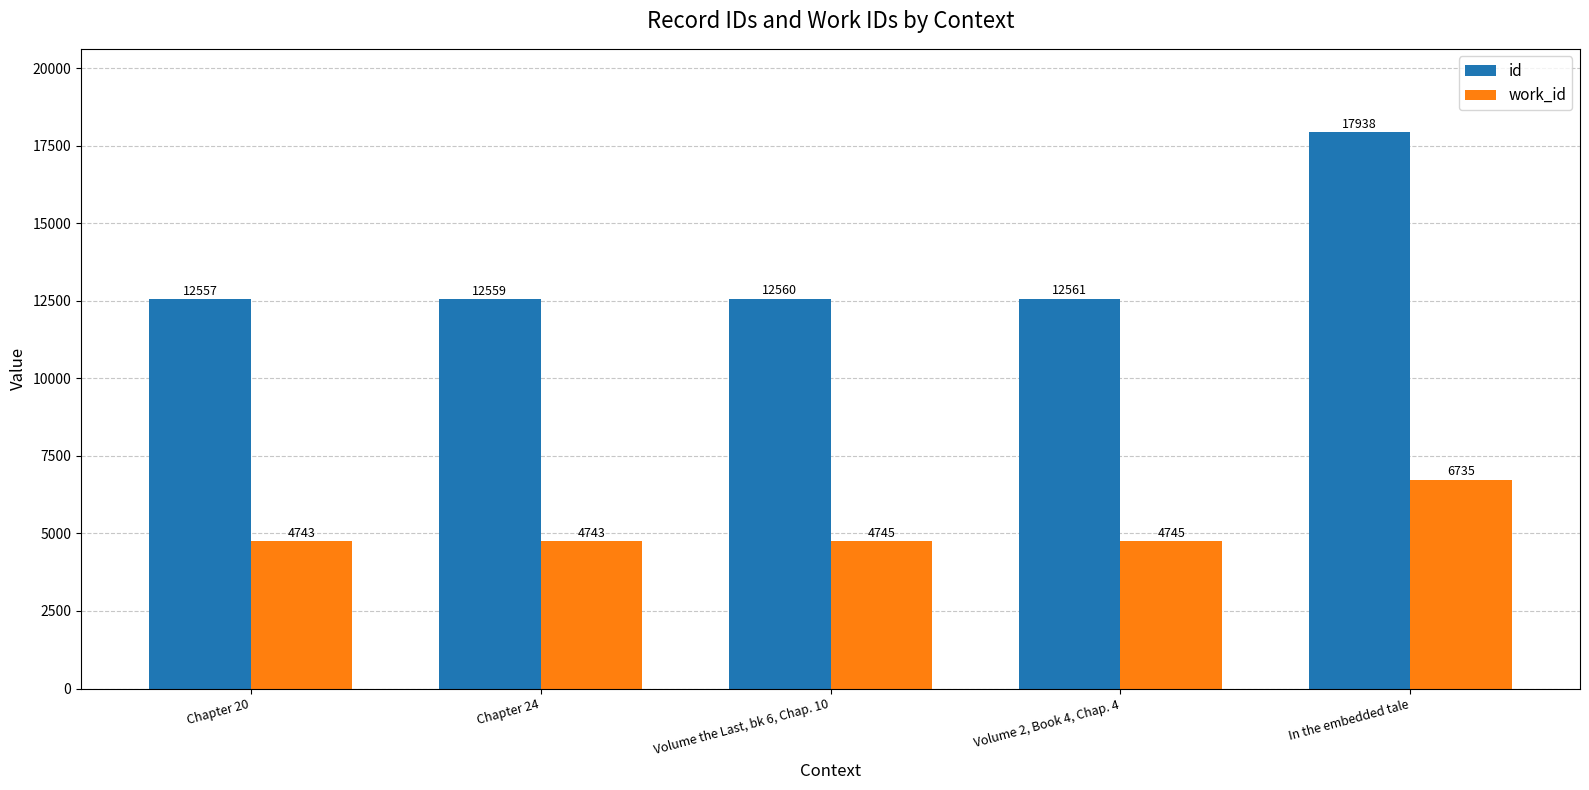

Which series has the largest total across all categories?

id